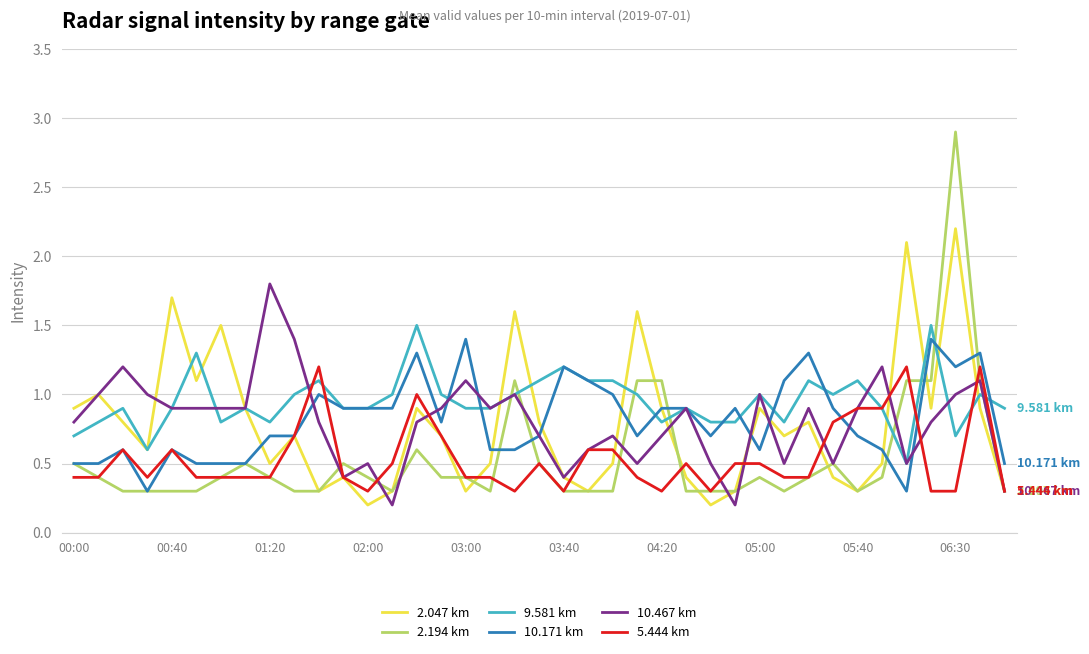

True or false: 9.581 km and 2.194 km cross at least once.

True